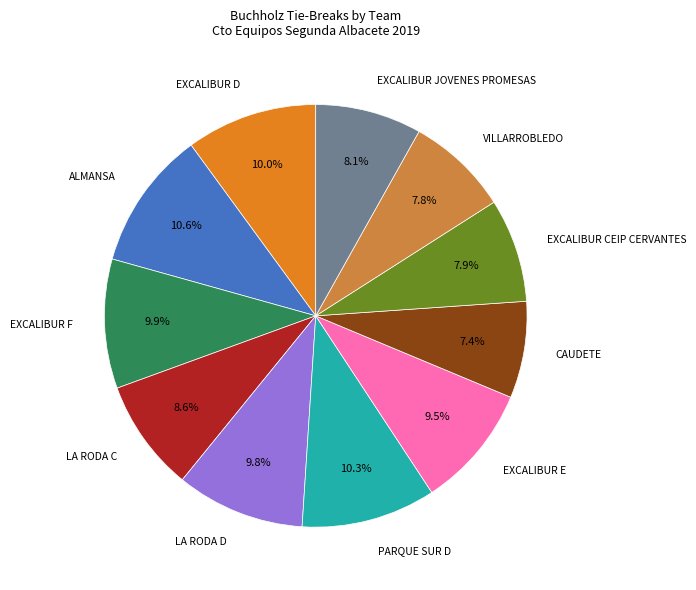

Is there any slice that represents more than half of the pie?

No